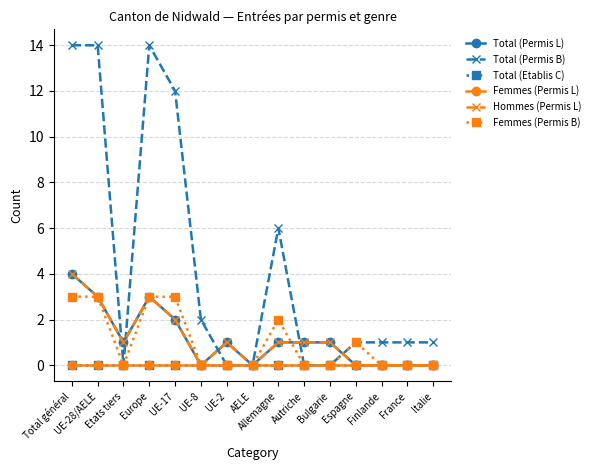

How many lines are shown in the chart?

6